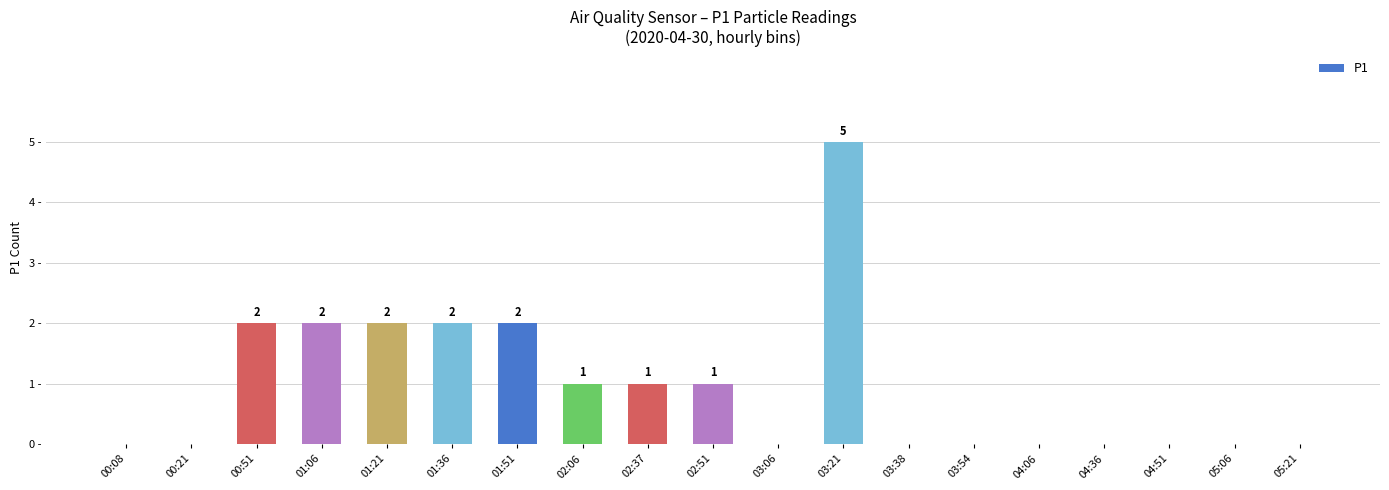

How many positive values are there?

9